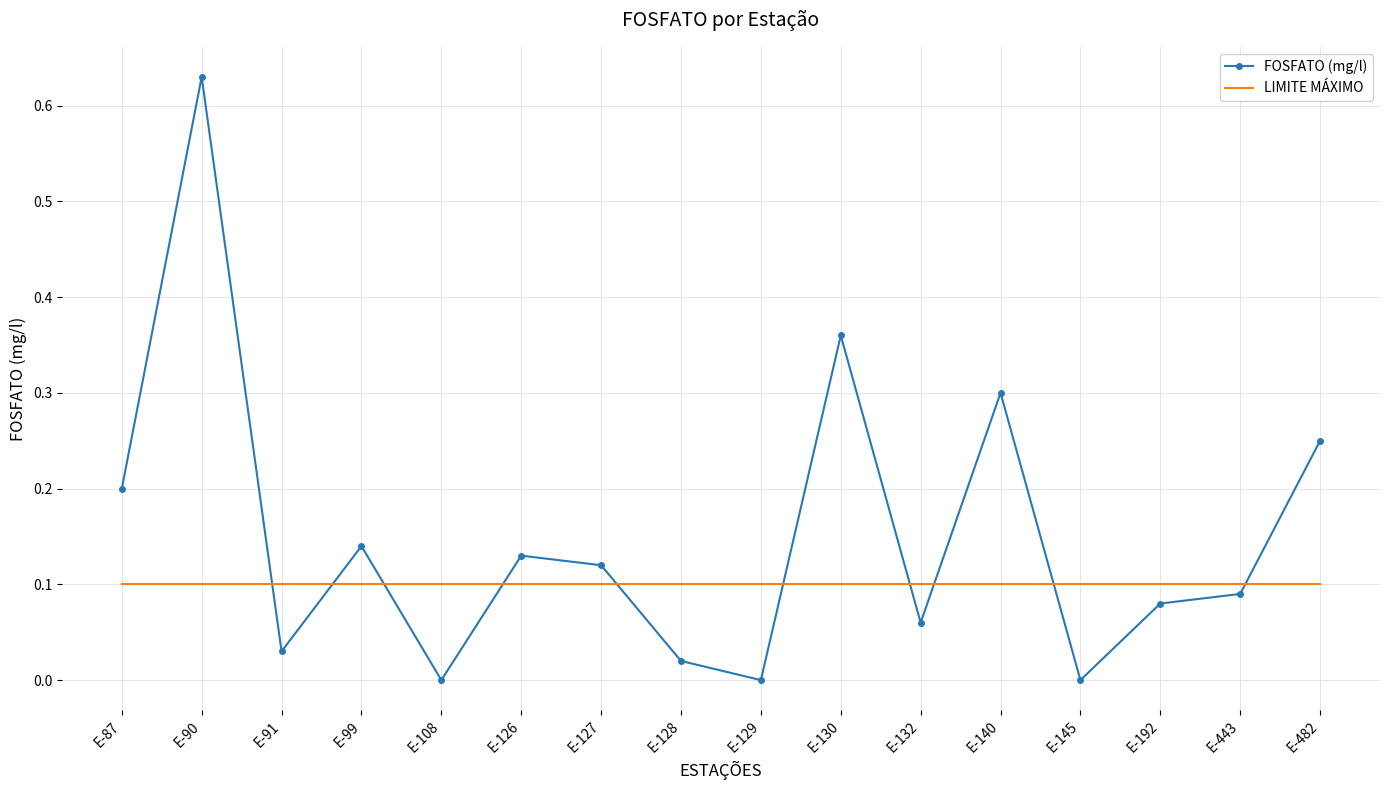

True or false: LIMITE MÁXIMO has a value of 0.2 at E-108.

False